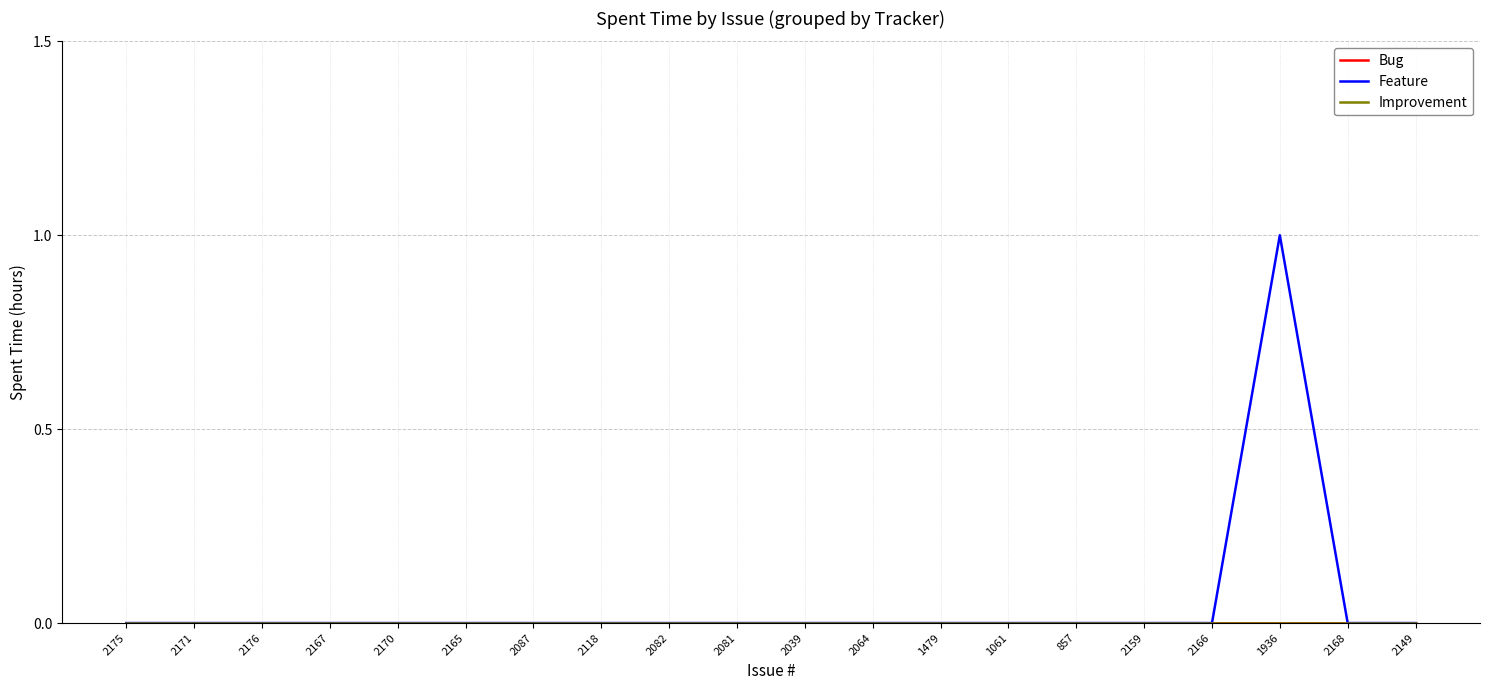

Which series has the largest total across all categories?

Feature